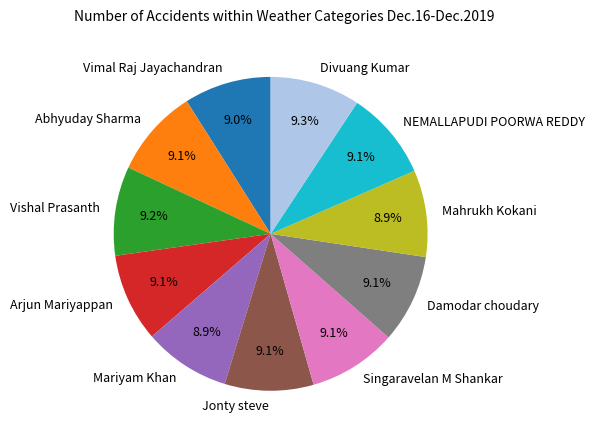

To the nearest percent, what is the average slice percentage?

9%